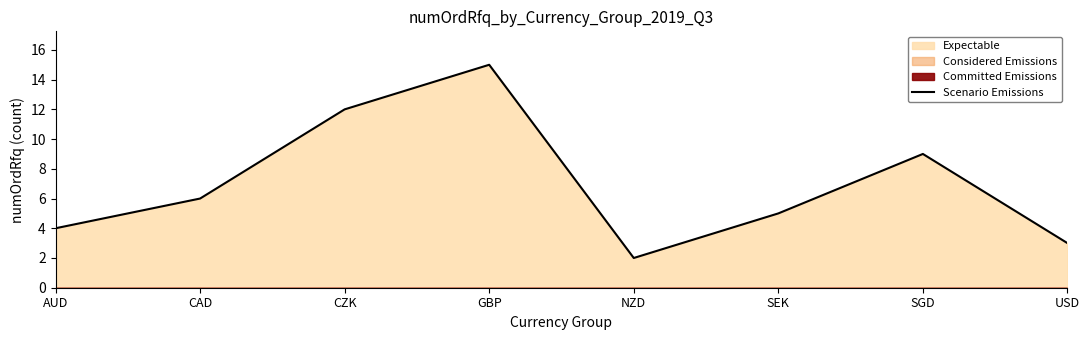

Between NZD and CZK, which is larger?

CZK